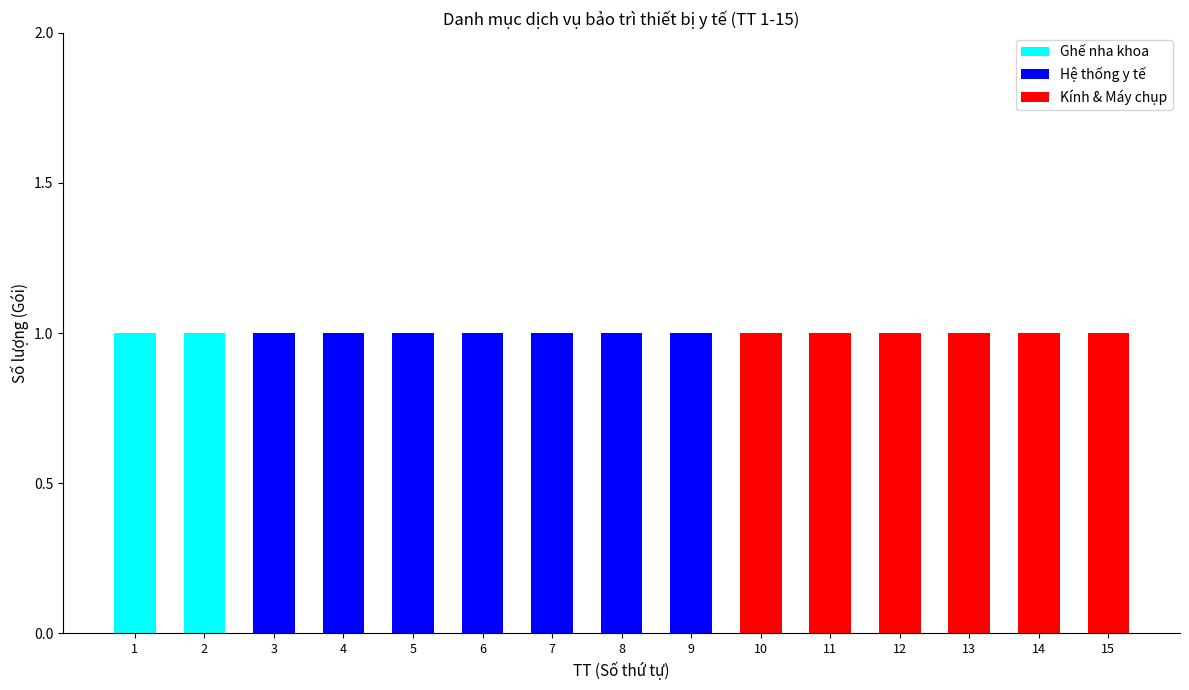

True or false: Ghế nha khoa has a value of 1 at 13.

False